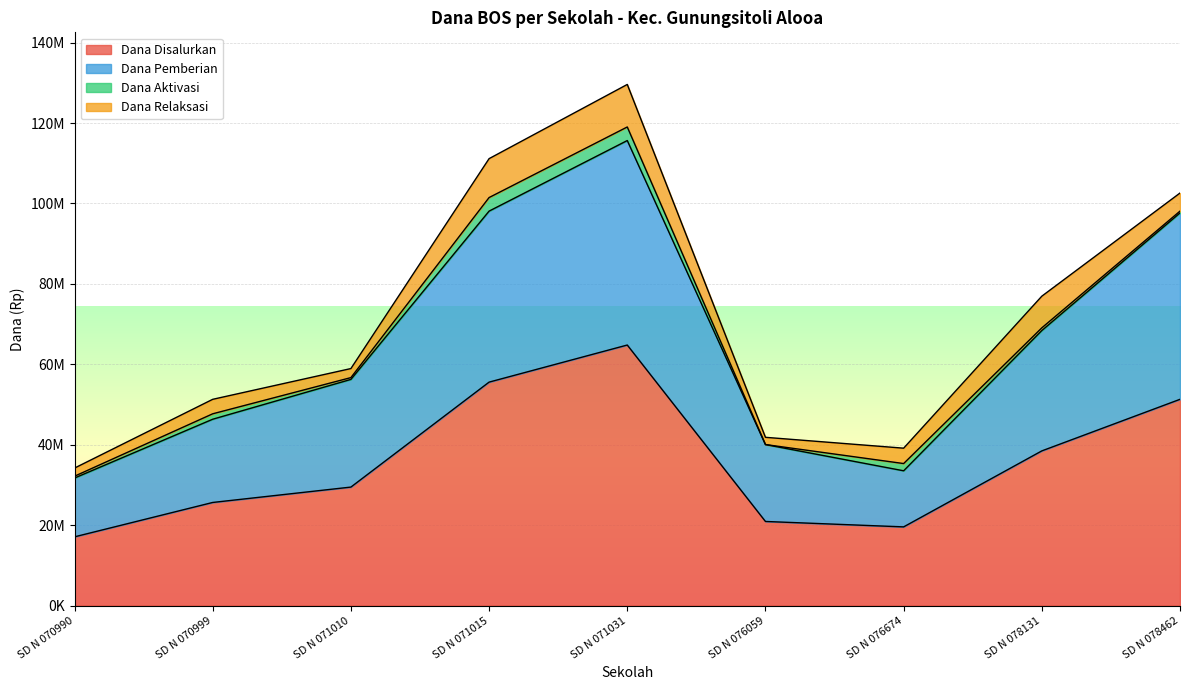

What is the approximate value of Dana Disalurkan at SD N 076059, to the nearest 100?

20925000